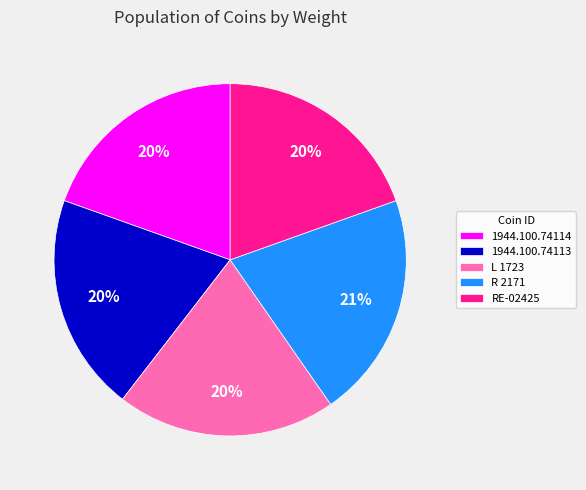

How many segments does this pie chart have?

5